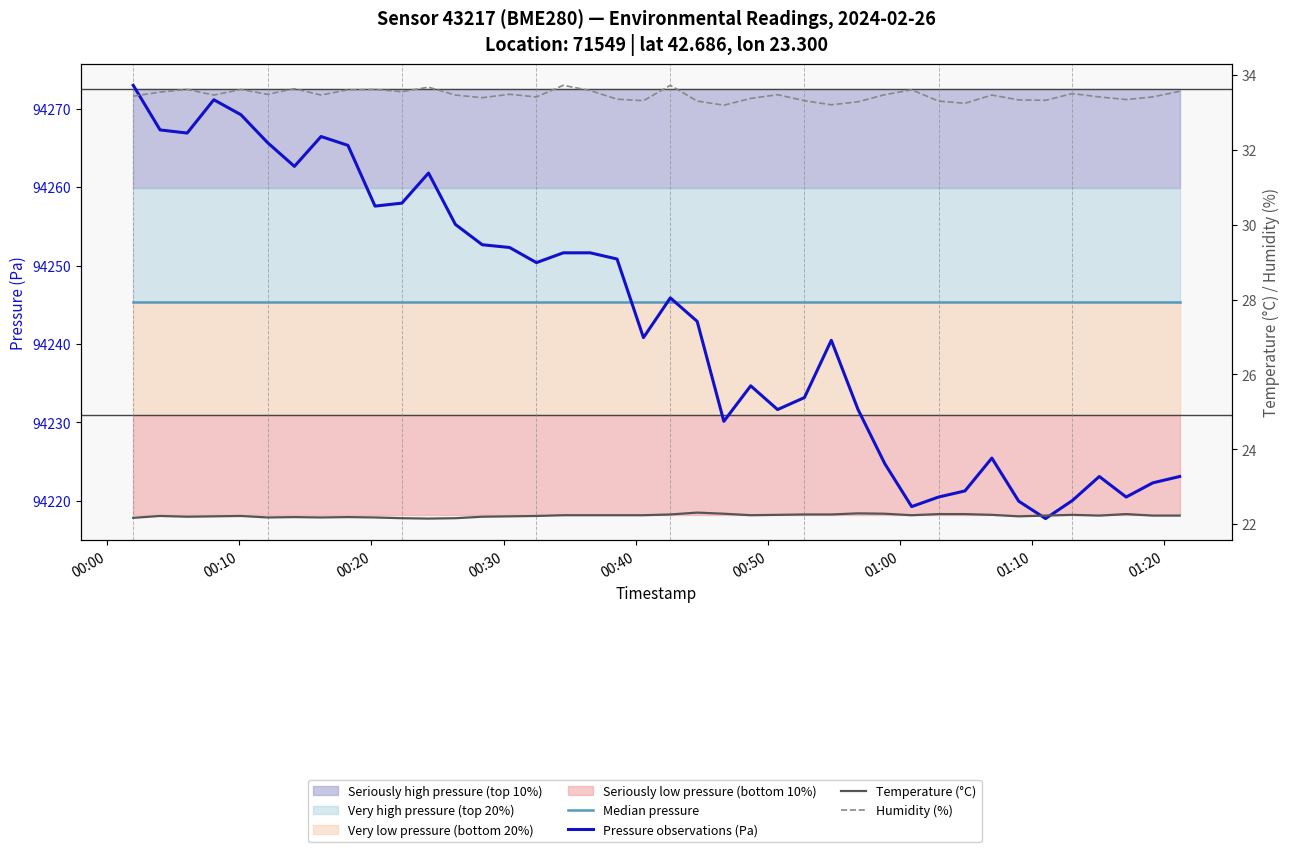

Is it true that Temperature (°C) equals 37.0 at 01:00?

False